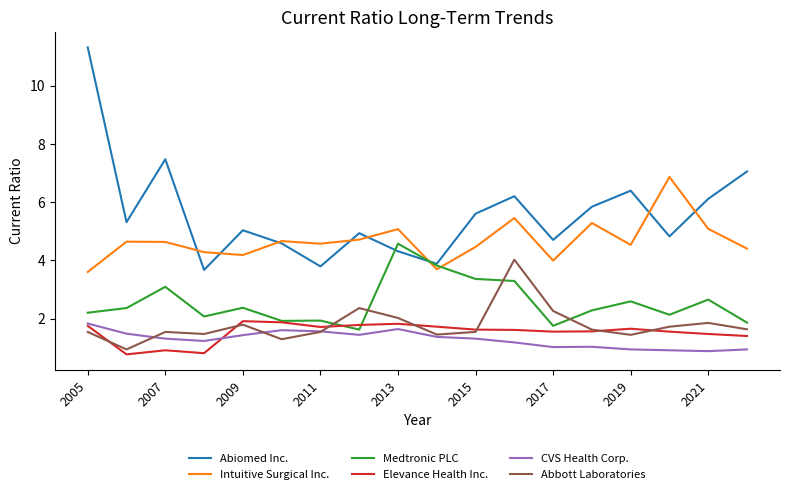

What is the maximum value shown in the chart?

11.3